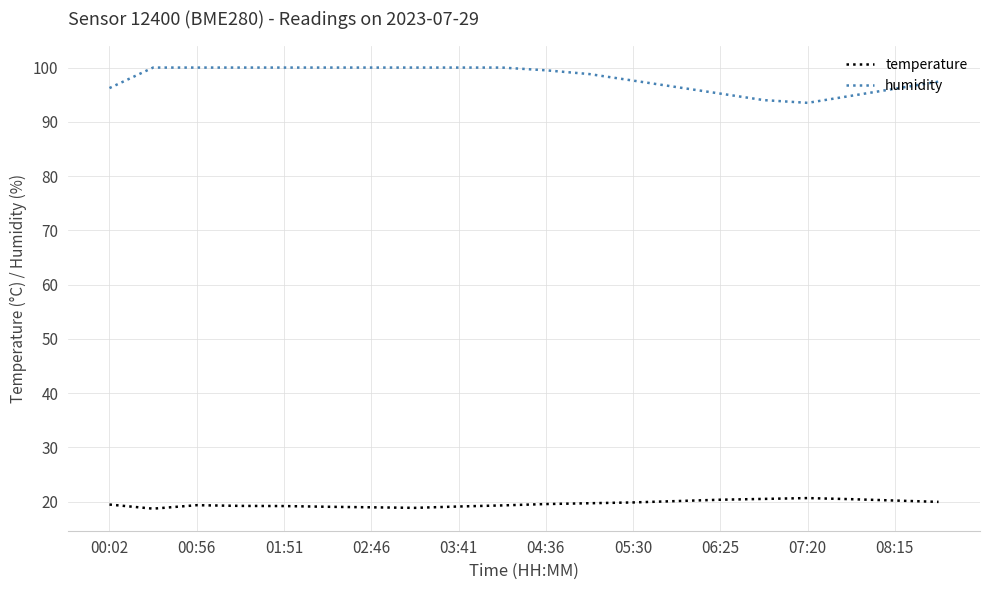

True or false: humidity and temperature cross at least once.

False